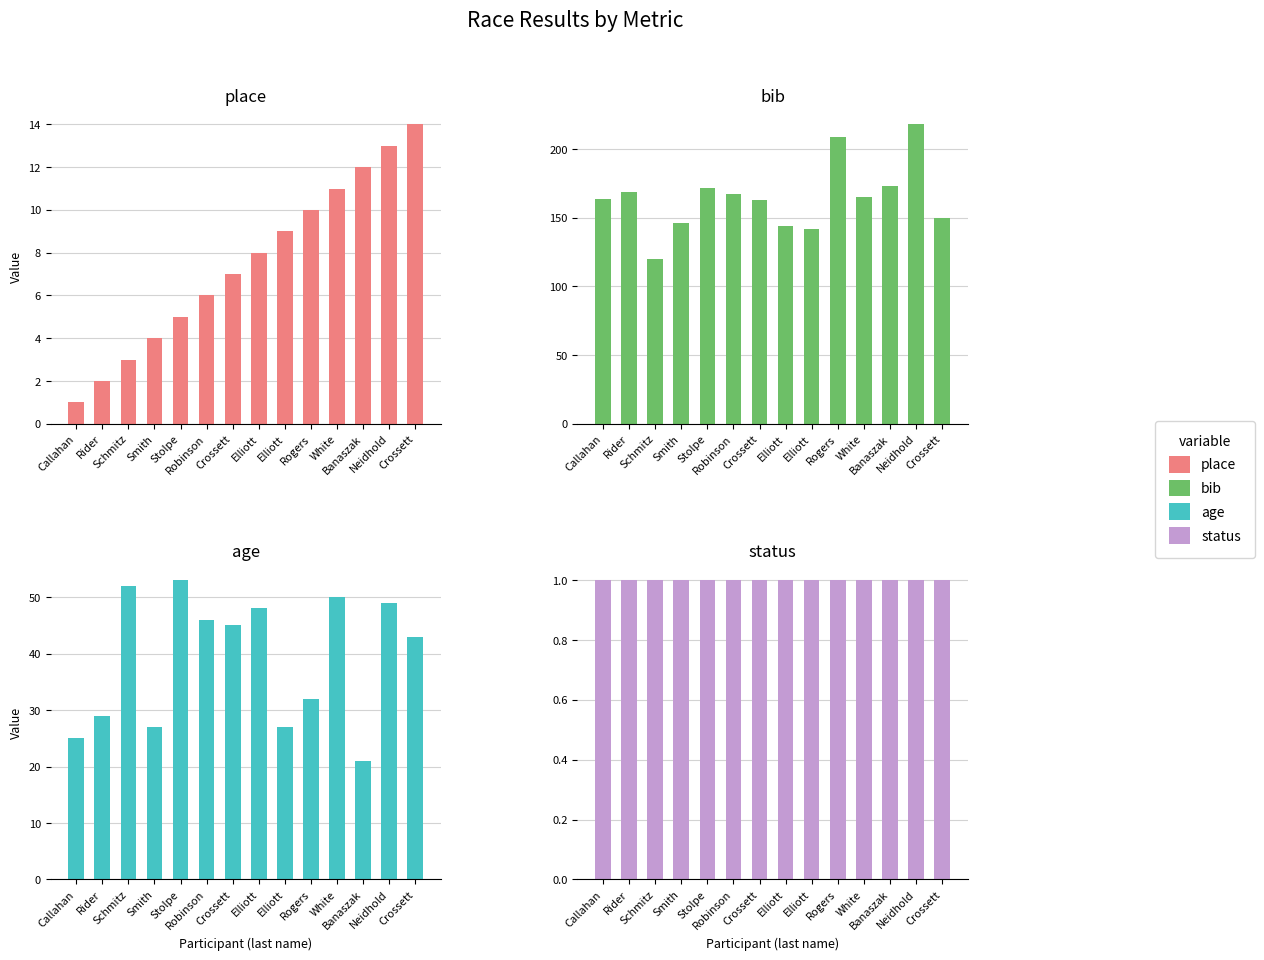

How many groups of bars are there?

14